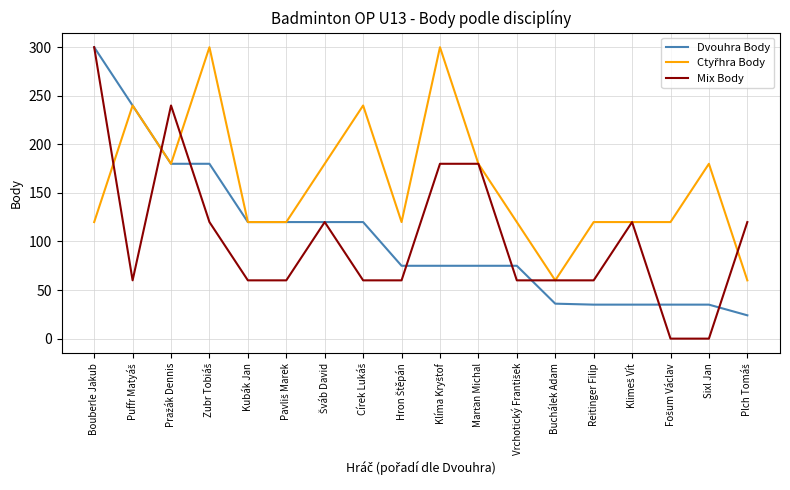

Which category has the highest value in the Mix Body series?

Bouberle Jakub